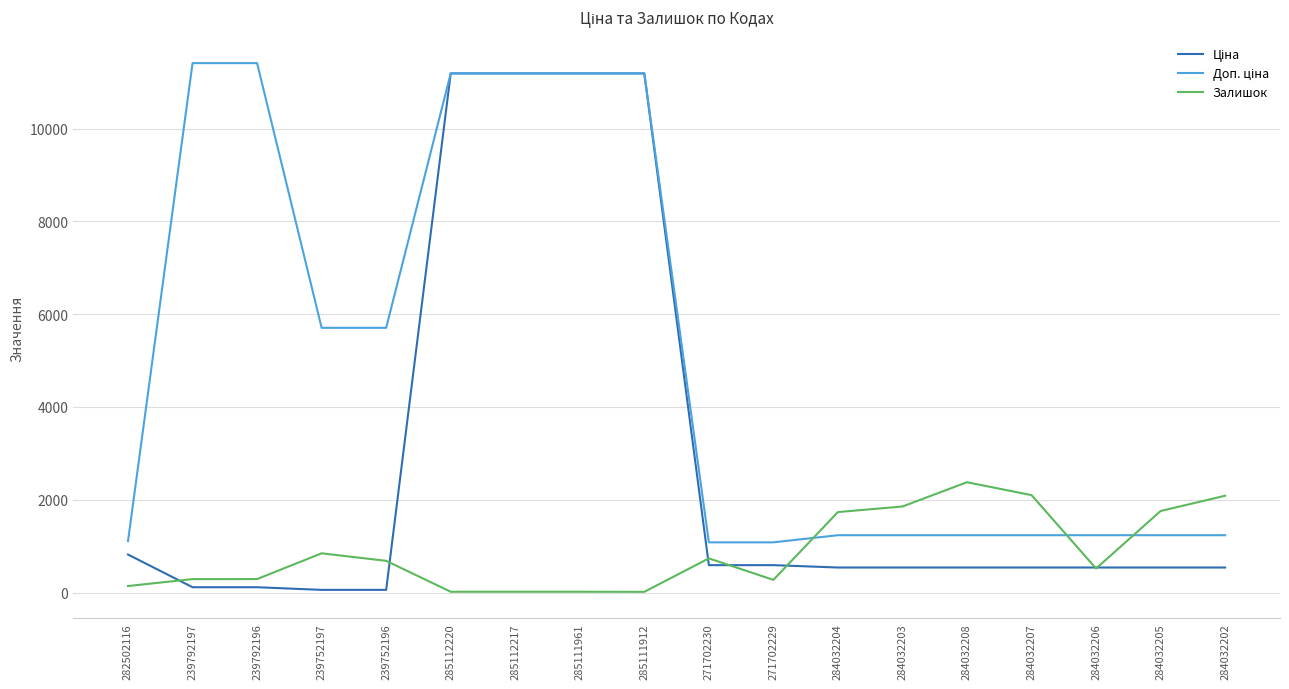

What is the greatest value displayed?

11410.0